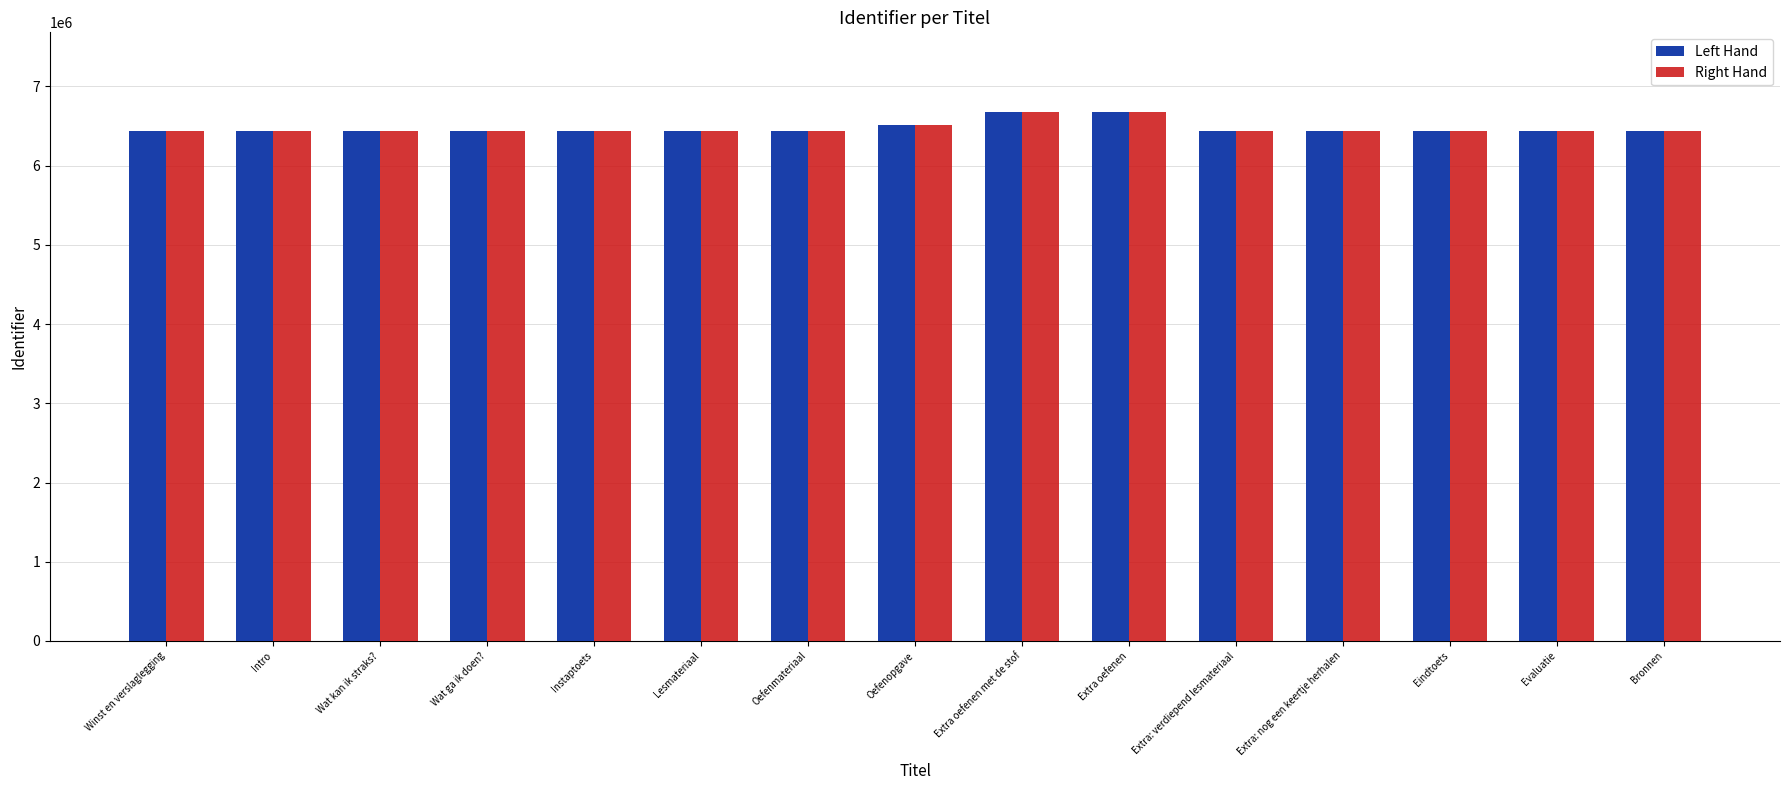

What is the minimum value shown in the chart?

6442519